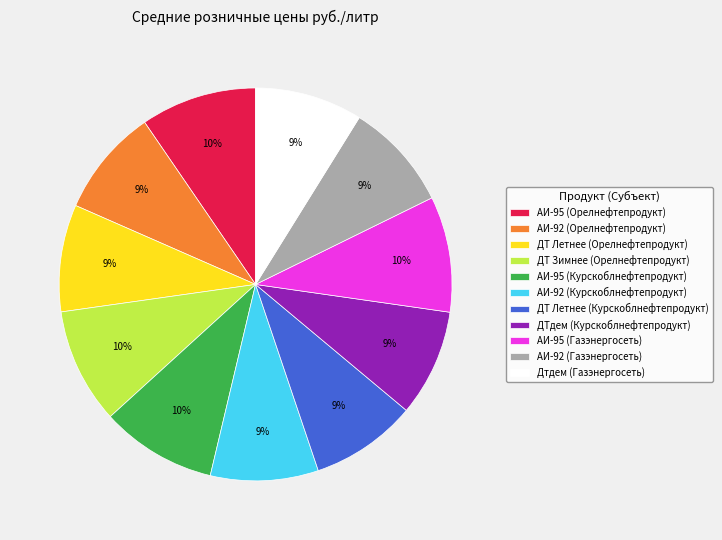

What is the ratio of the value at ДТ Летнее (Курскоблнефтепродукт) to the value at АИ-92 (Орелнефтепродукт)?

1.0